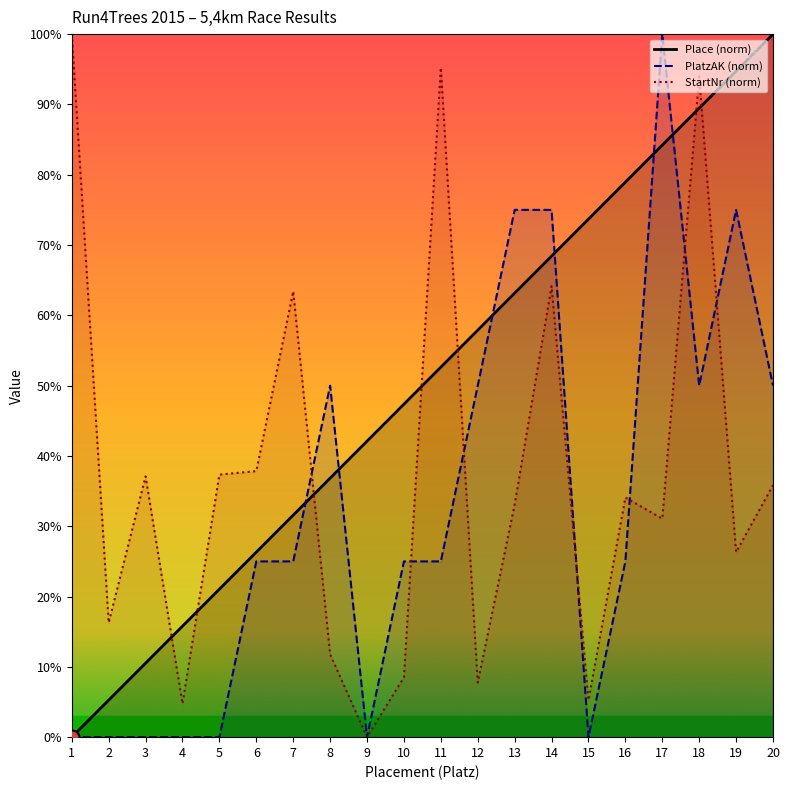

True or false: PlatzAK has a value of 50.0 at 8.

True